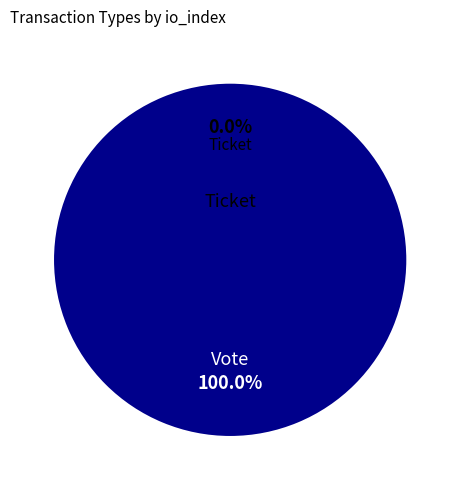

To the nearest percent, what is the average slice percentage?

50%